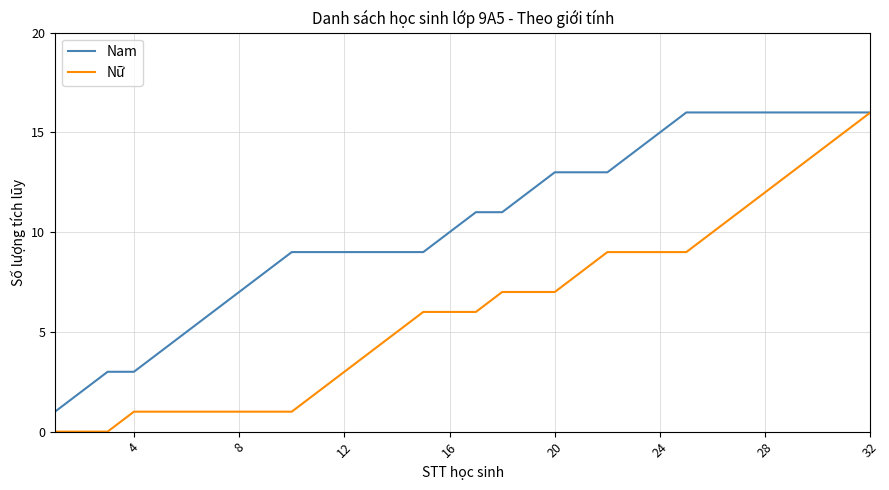

How many lines are shown in the chart?

2